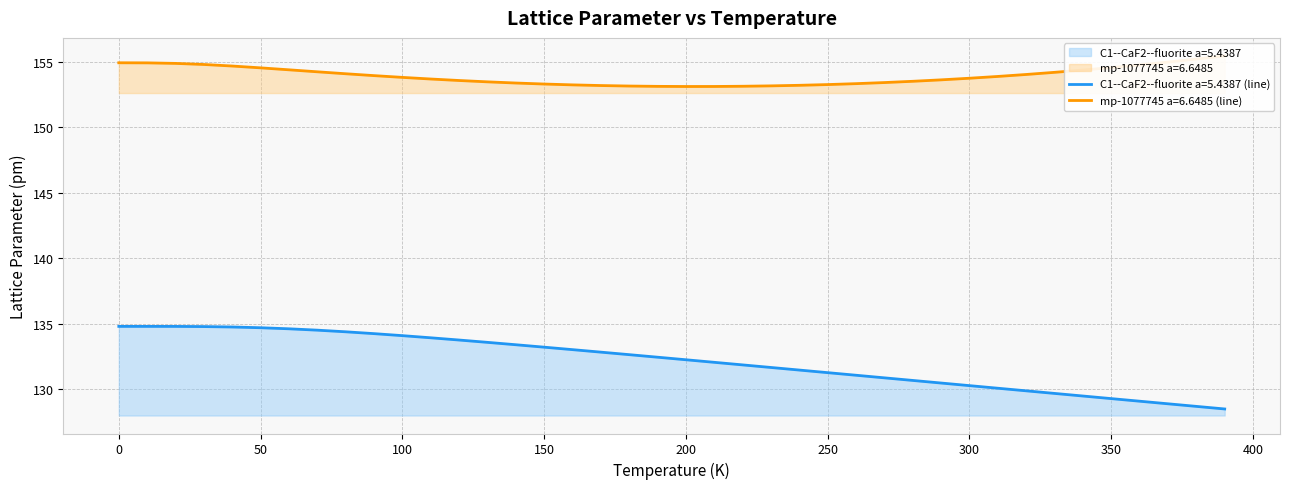

True or false: mp-1077745 a=6.6485 and C1--CaF2--fluorite a=5.4387 intersect in this chart.

False